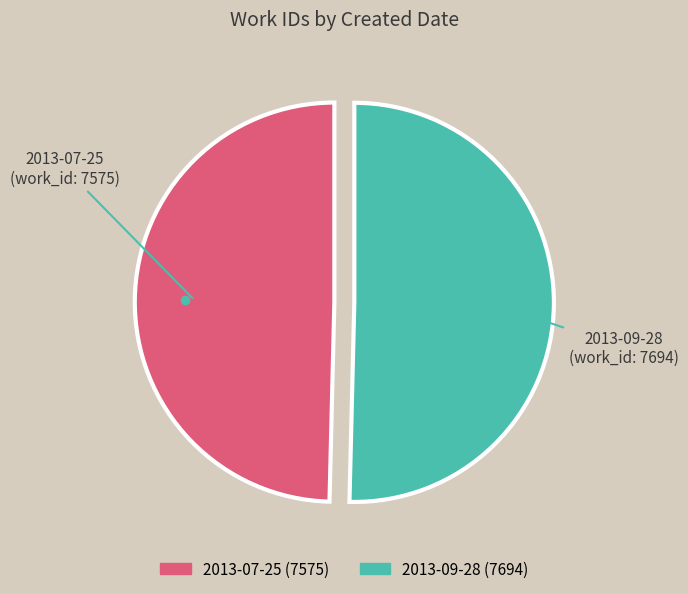

Does 2013-07-25 represent more than half of the total?

No